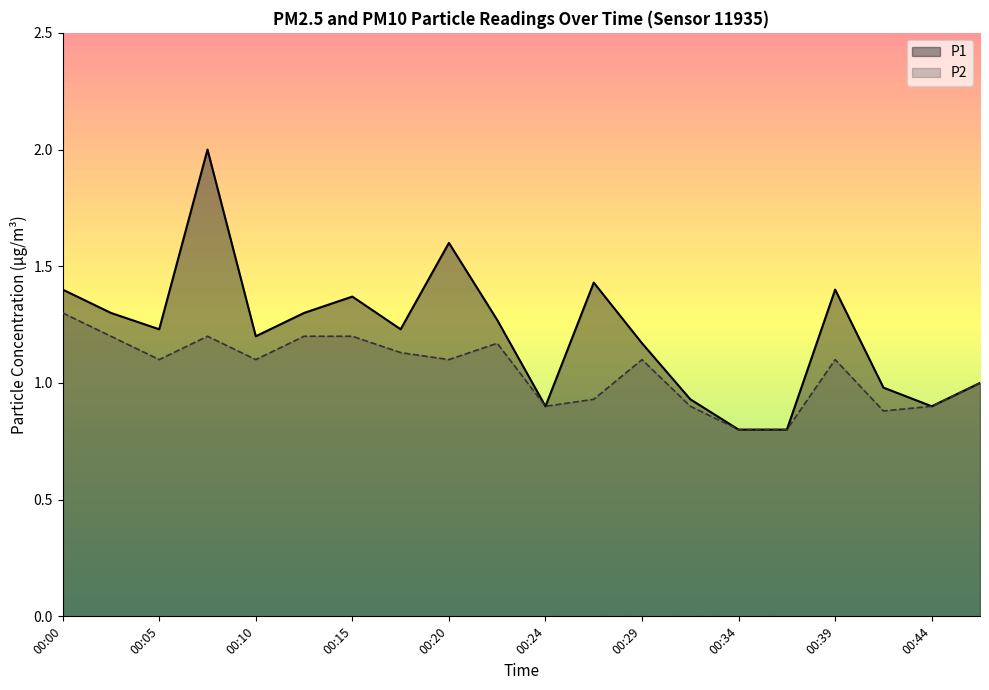

Where is P2 nearest to the value 1?

00:46